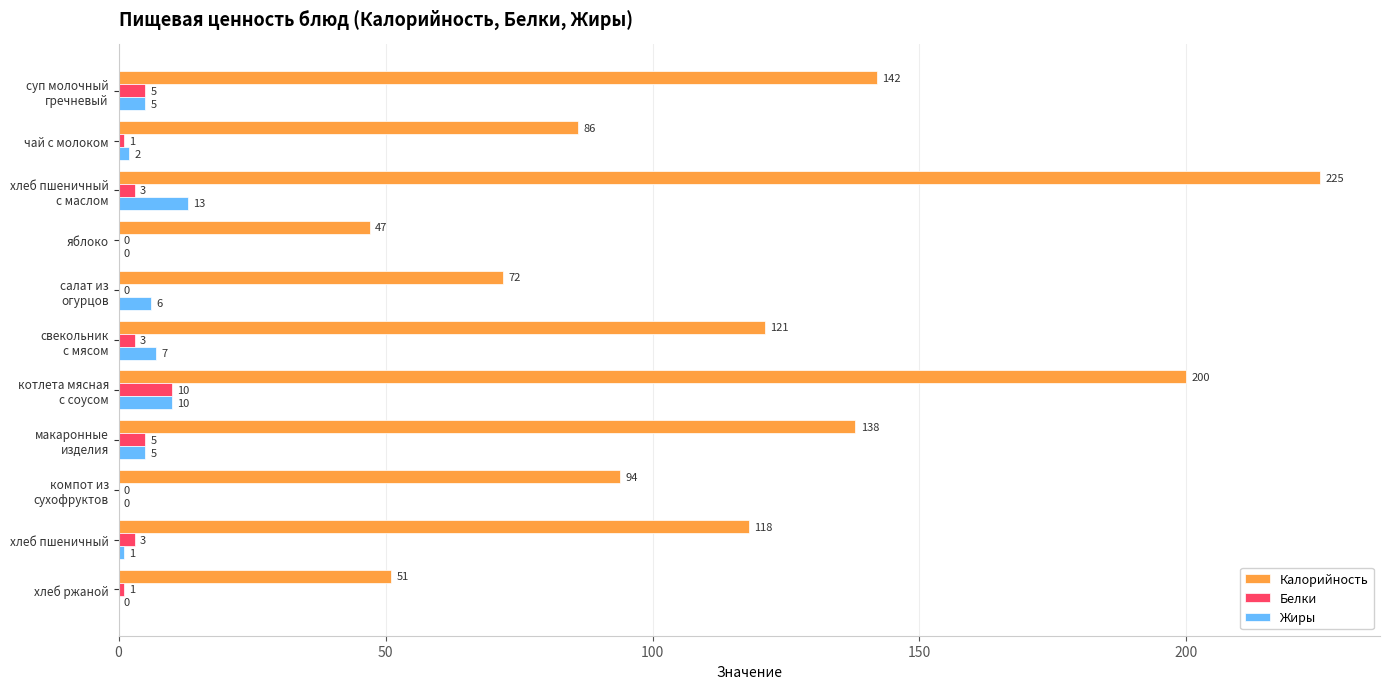

What is the average value of the Белки series?

3